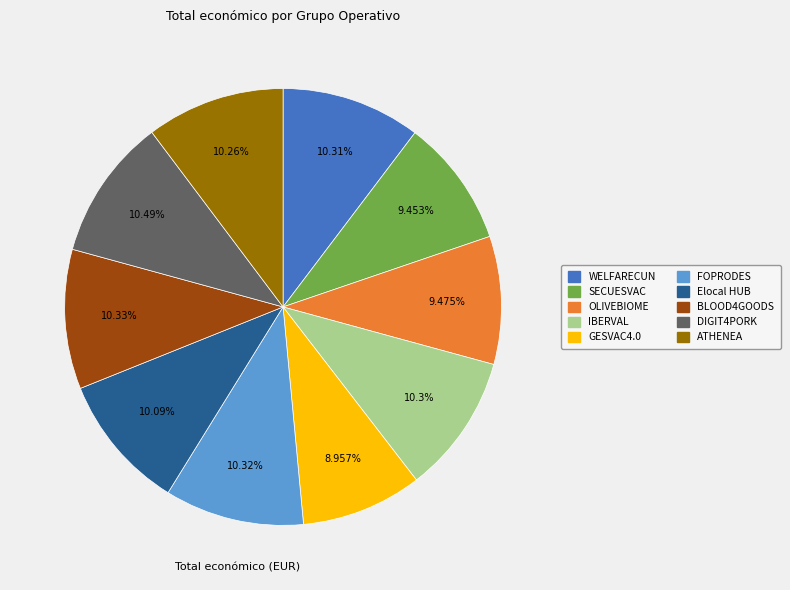

To the nearest percent, what is the combined percentage of OLIVEBIOME and ATHENEA?

20%